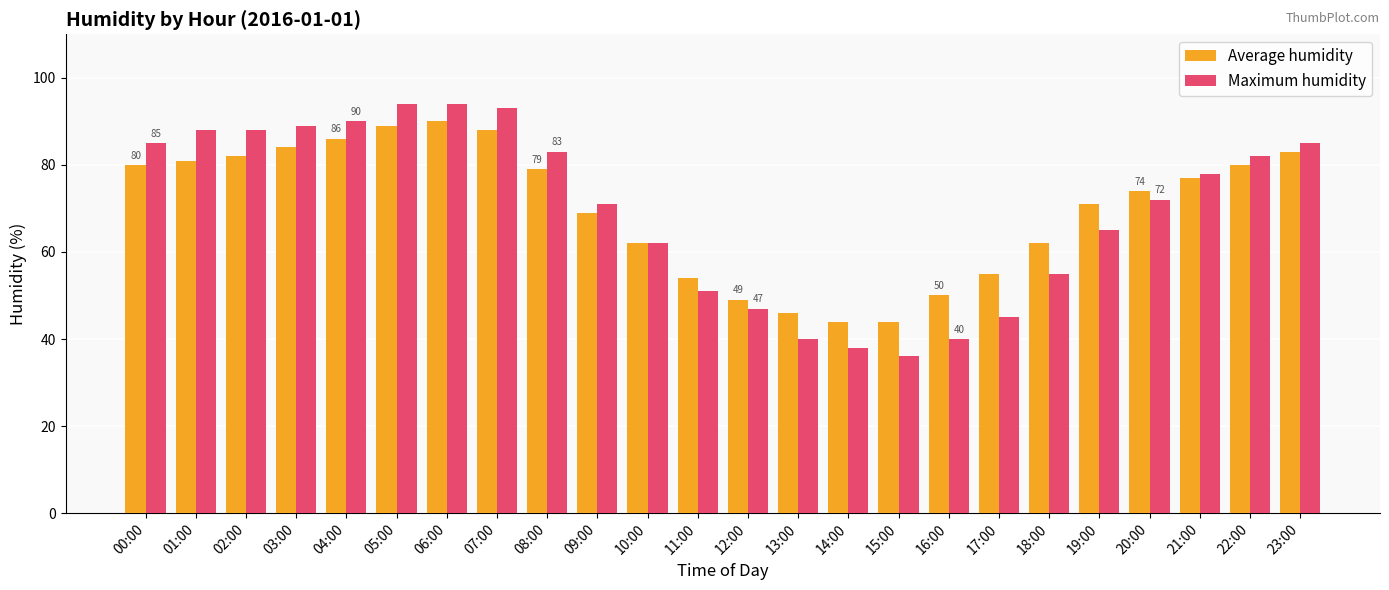

Reading left to right, extract all data points from this chart.

Average humidity: 80	81	82	84	86	89	90	88	79	69	62	54	49	46	44	44	50	55	62	71	74	77	80	83
Maximum humidity: 85	88	88	89	90	94	94	93	83	71	62	51	47	40	38	36	40	45	55	65	72	78	82	85